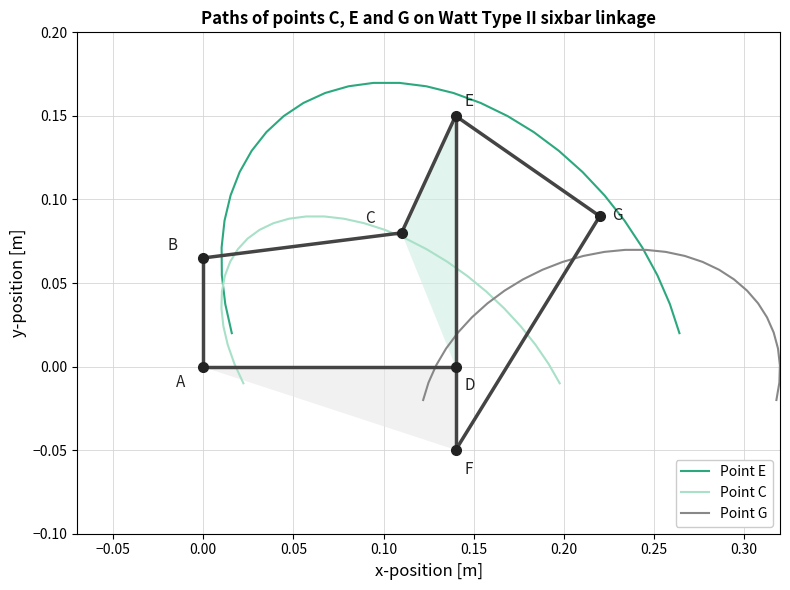

What is the average value of the Point E series?

0.1